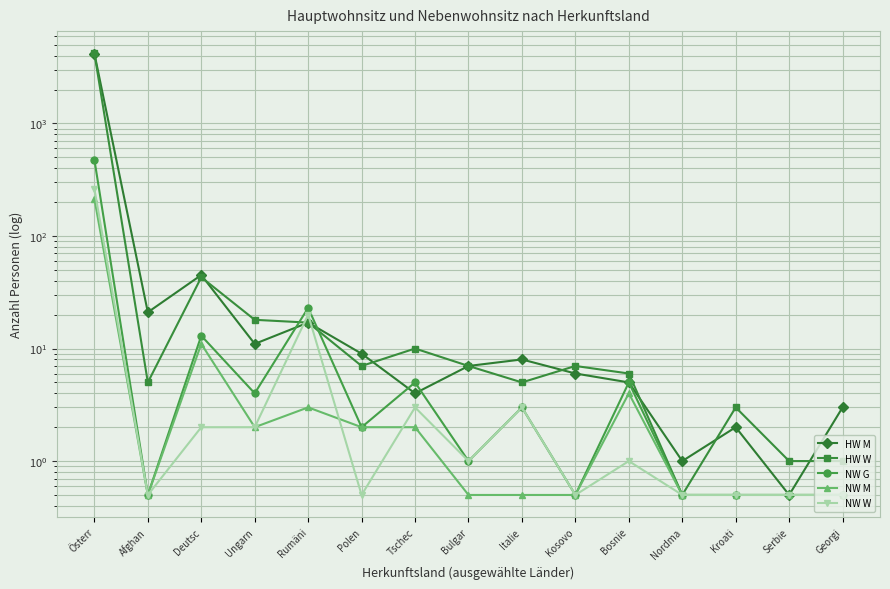

How many data points in NW G are less than 2?

7